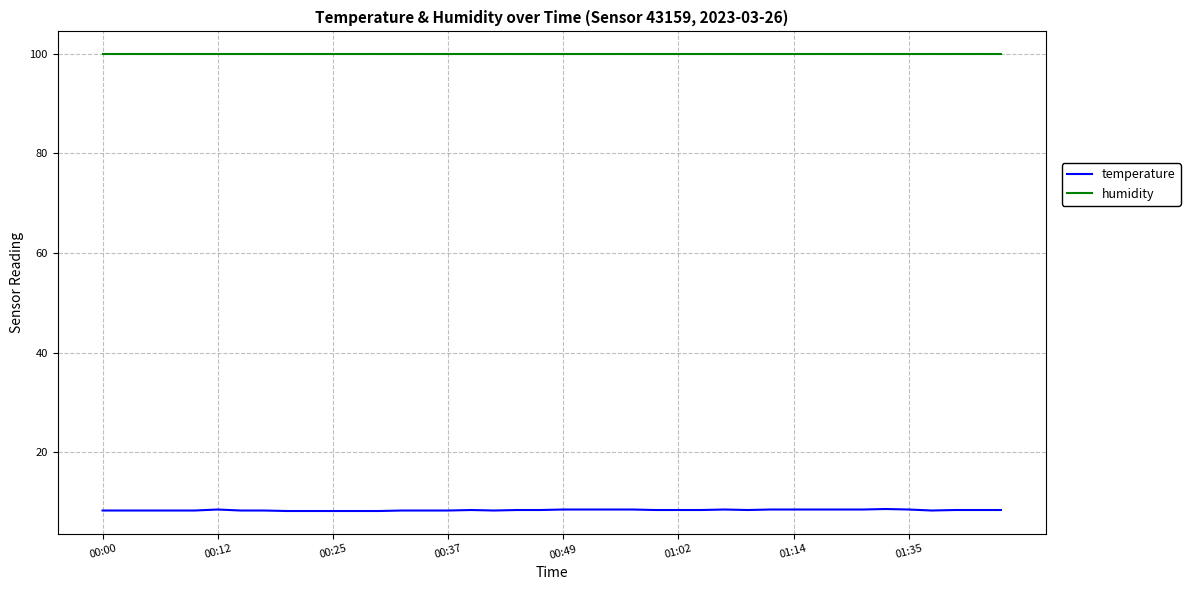

Rank the series by their maximum value, from lowest to highest.

temperature, humidity